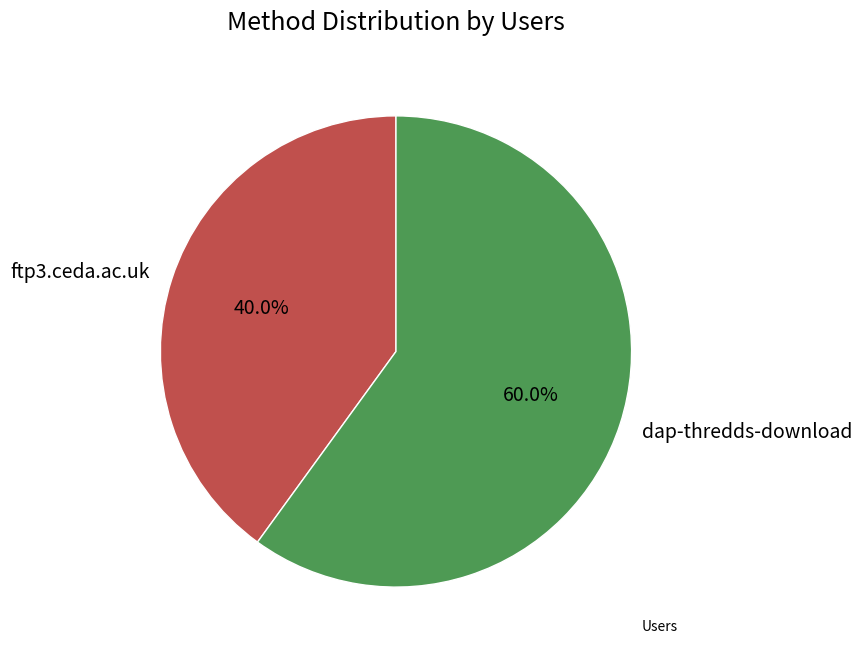

To the nearest percent, what is the average slice percentage?

50%